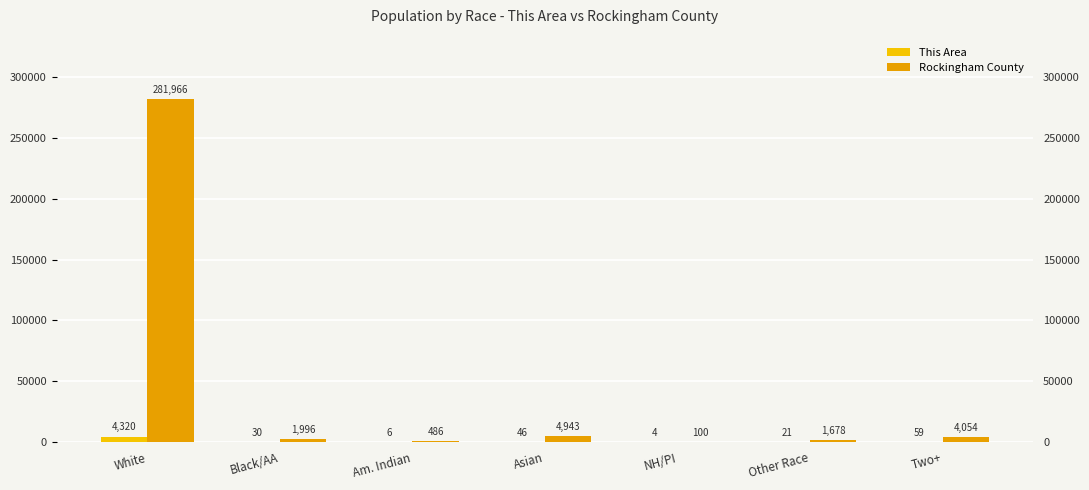

At which category is the sum across all series the highest?

White